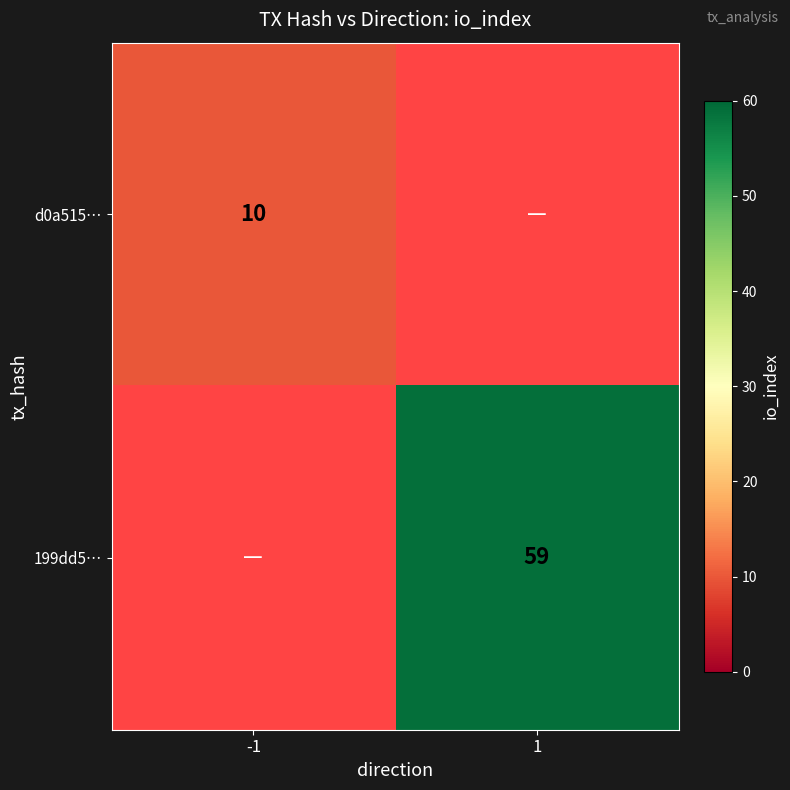

Is it true that 199dd5… equals 13.8 at 1?

False